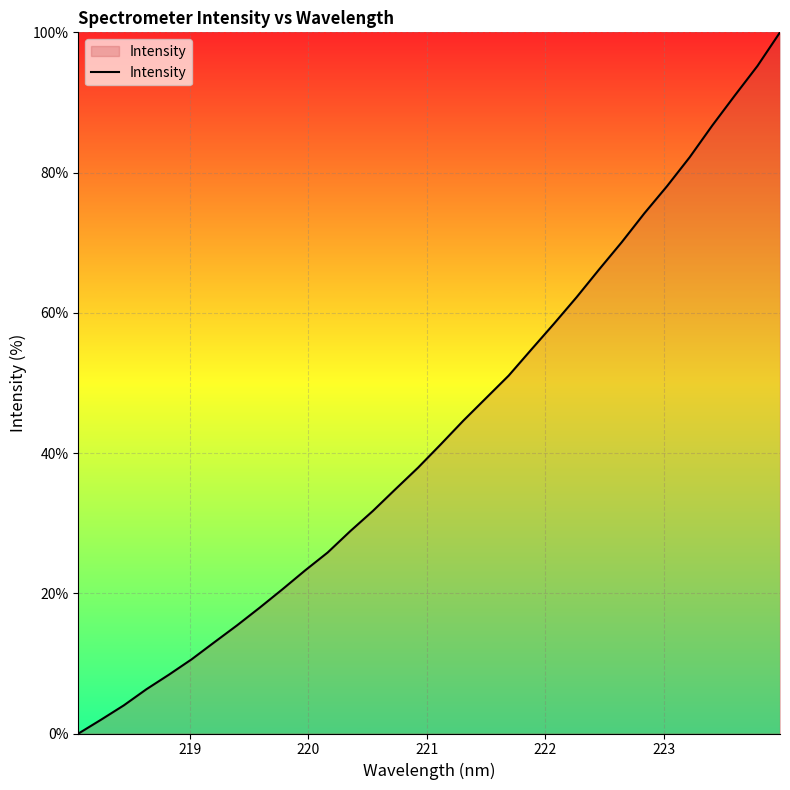

What is the difference between the maximum and minimum values?

100.0